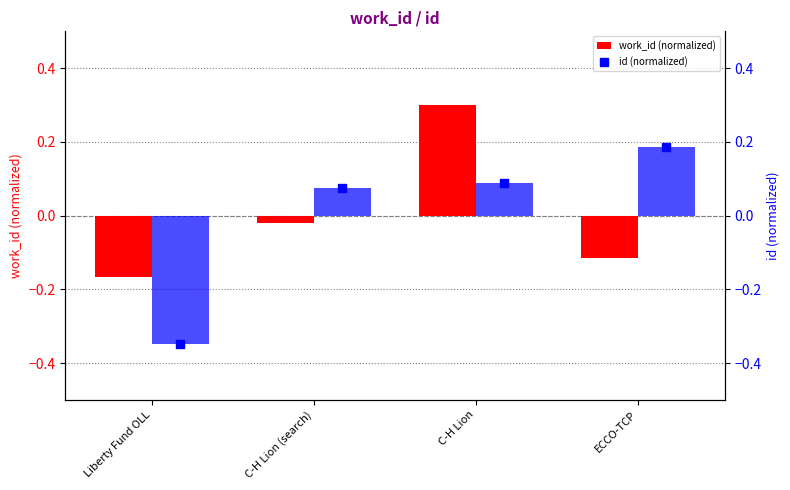

At how many categories does at least one series exceed 0?

3